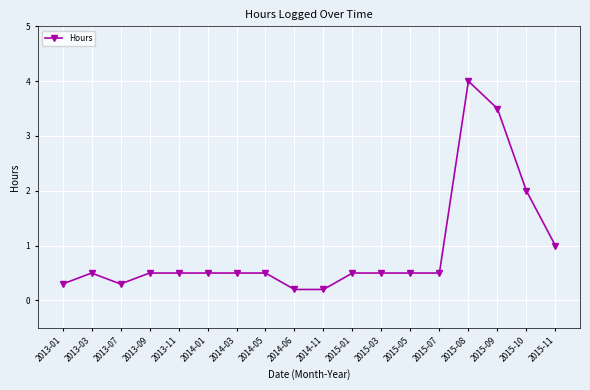

Where is the first local minimum?

2013-07